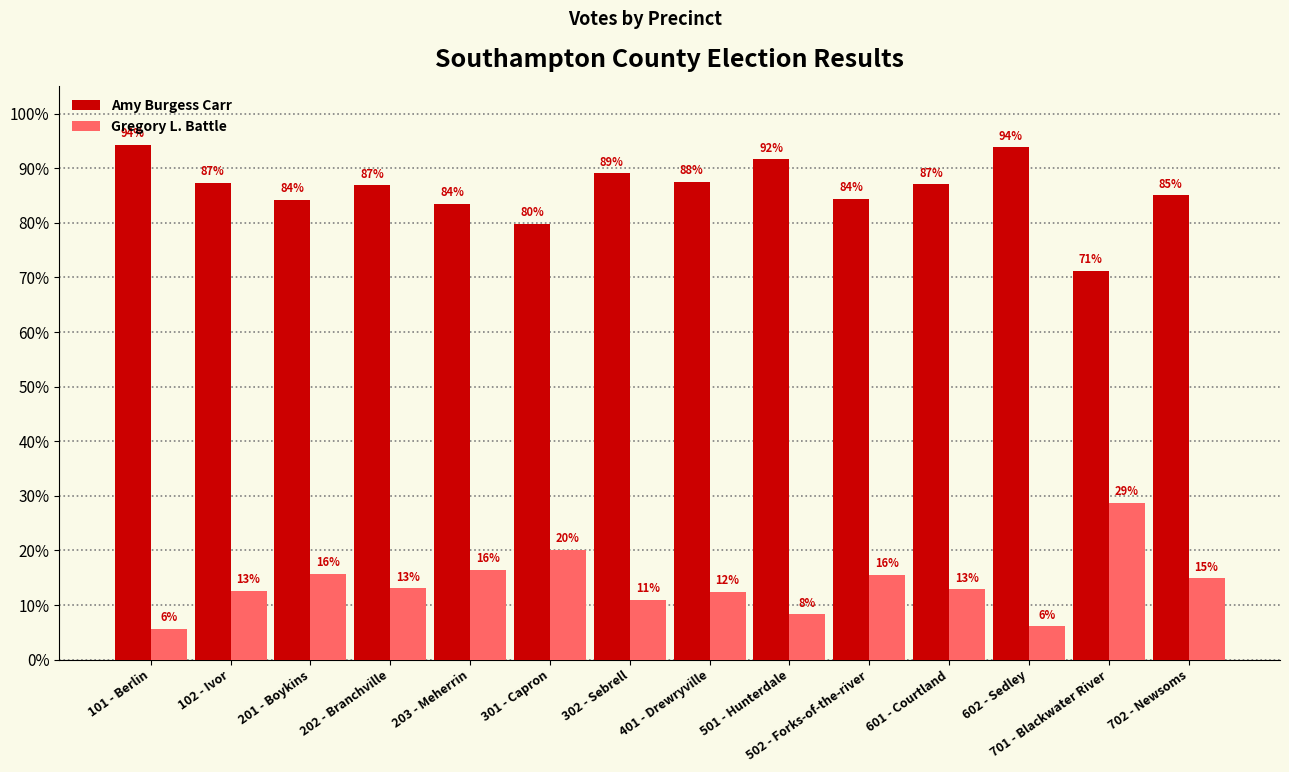

Where does the Amy Burgess Carr series first go above 87?

101 - Berlin